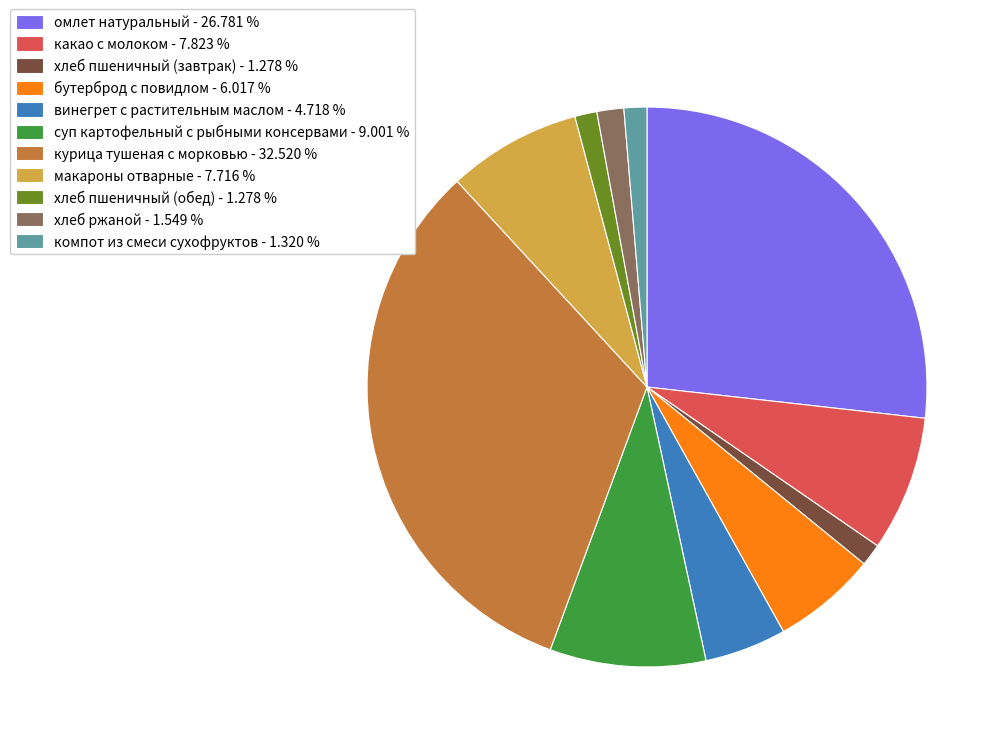

Is there any slice that represents more than half of the pie?

No